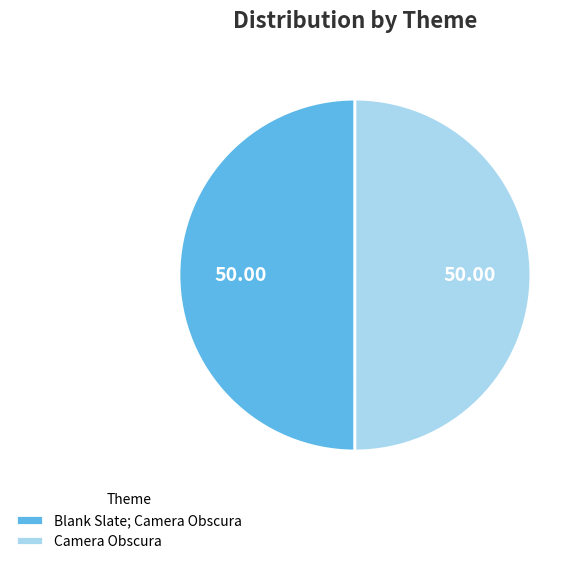

Do Blank Slate; Camera Obscura and Camera Obscura together represent more than half of the pie?

Yes